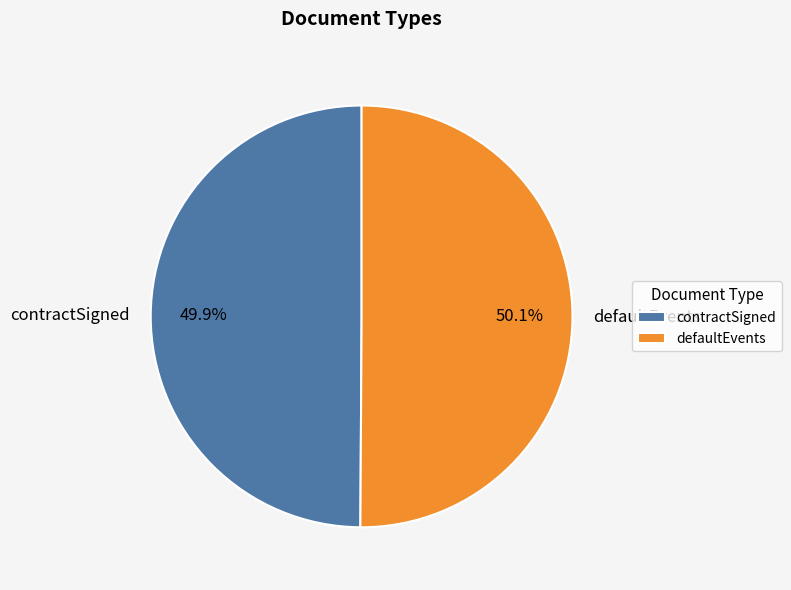

What is the total percentage of defaultEvents and contractSigned?

100.0%